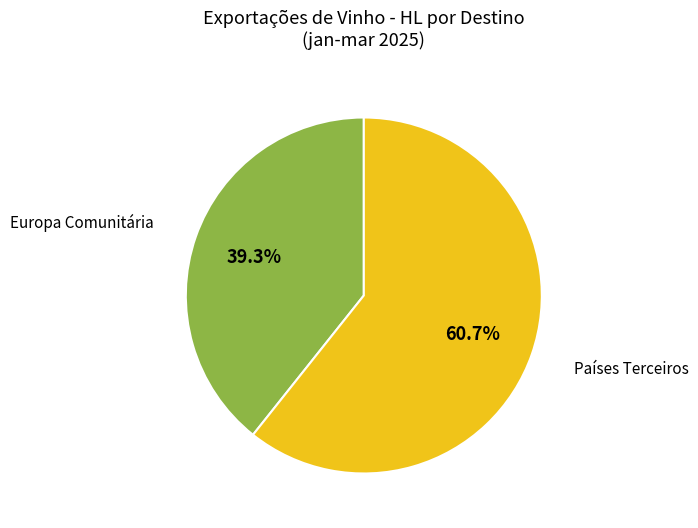

Does any single category account for the majority?

Yes